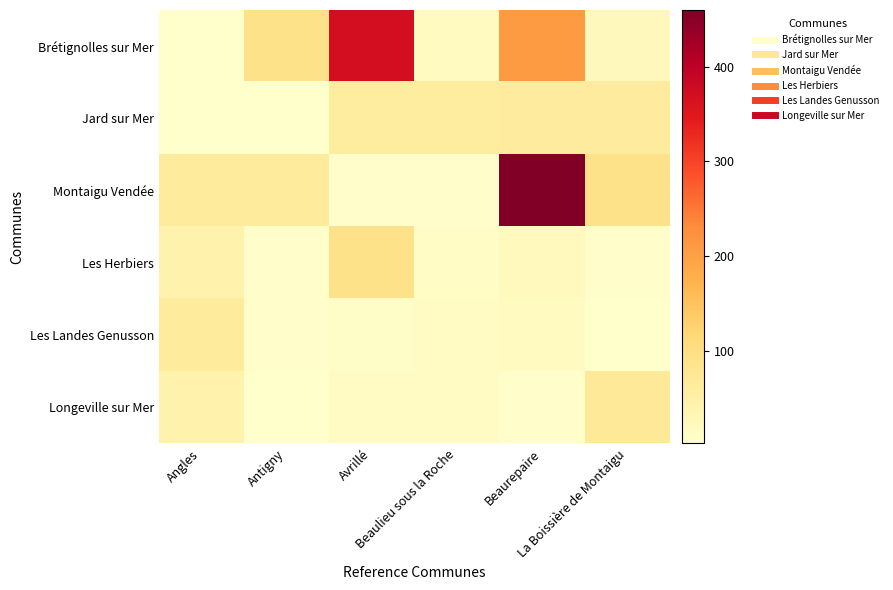

What is the greatest value displayed?

460